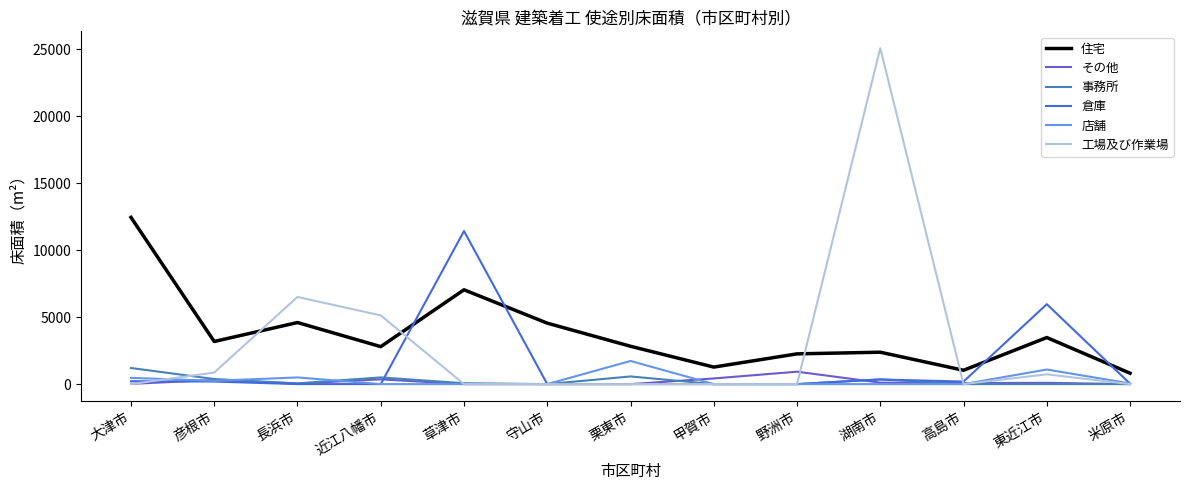

True or false: その他 has more than 1 interior local peaks.

True